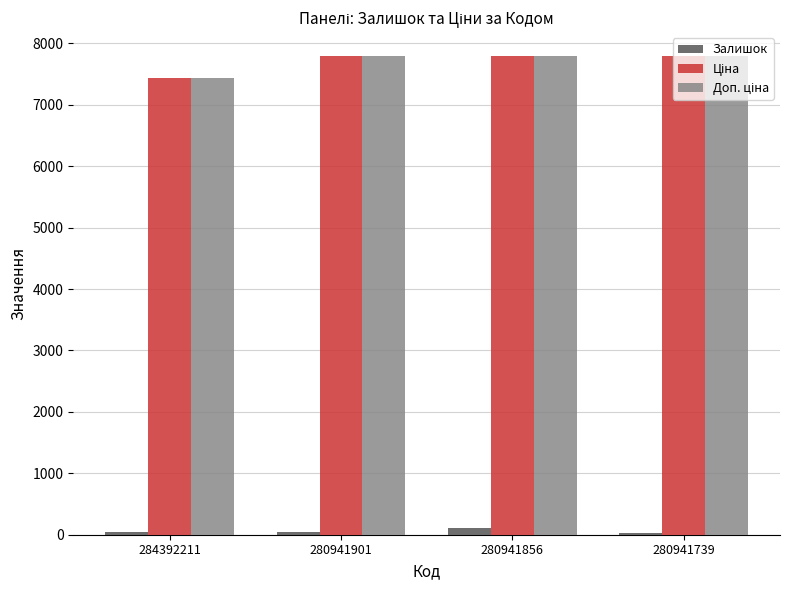

Is it true that Залишок equals 102.0 at 280941856?

True